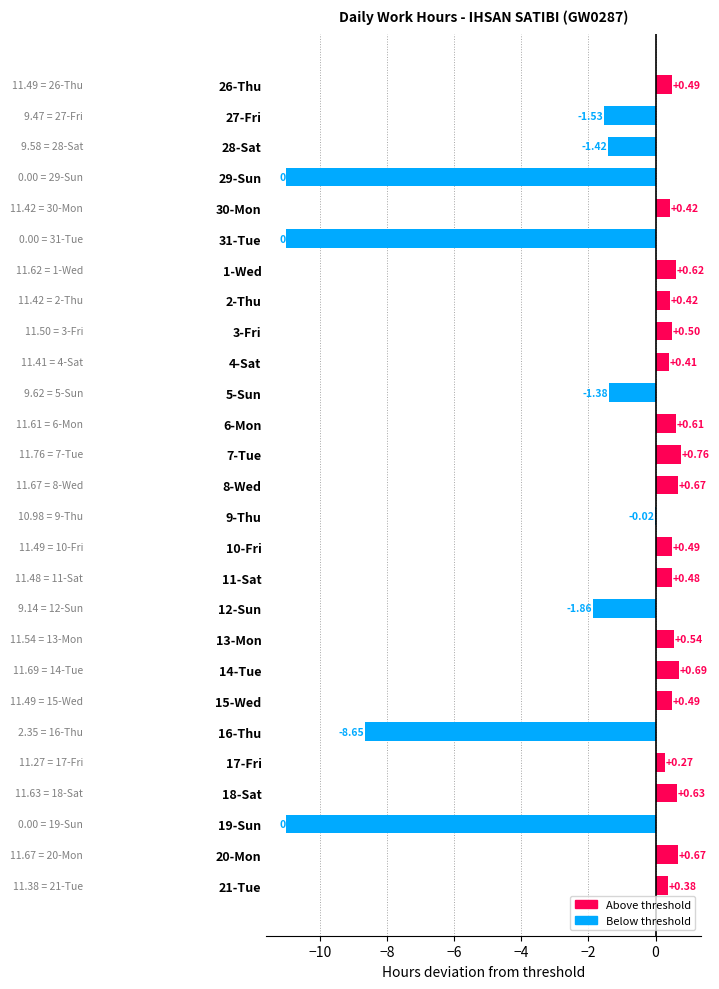

Between 1-Wed and 12-Sun, which is larger?

1-Wed